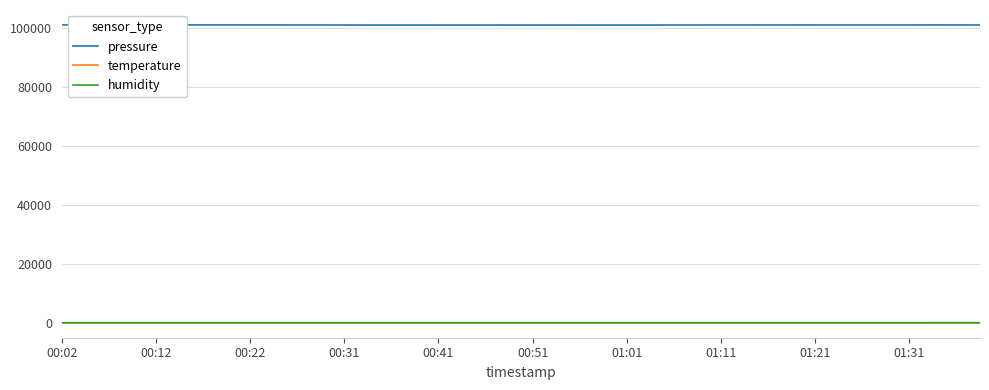

True or false: pressure and temperature cross at least once.

False